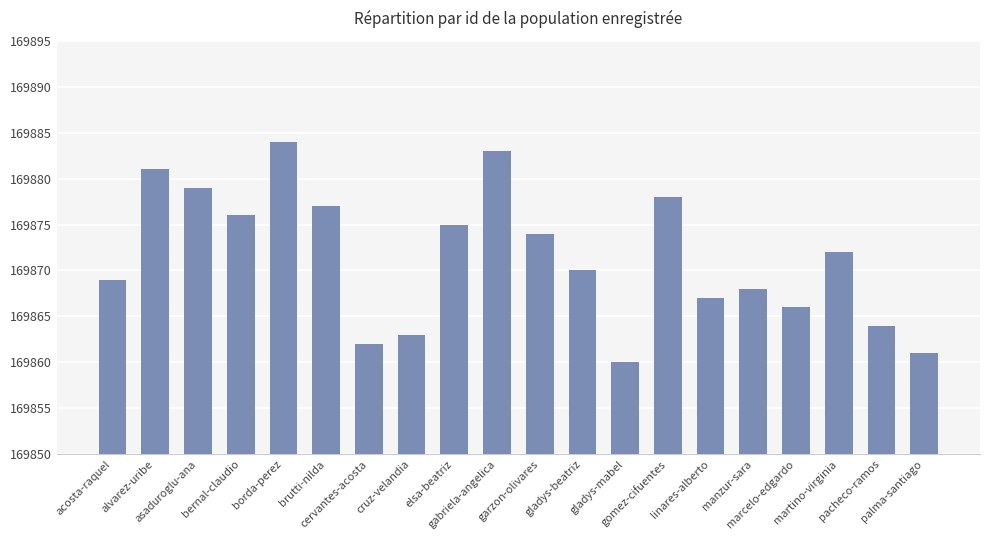

What is the ratio of the value at cruz-velandia to the value at gladys-mabel?

1.0